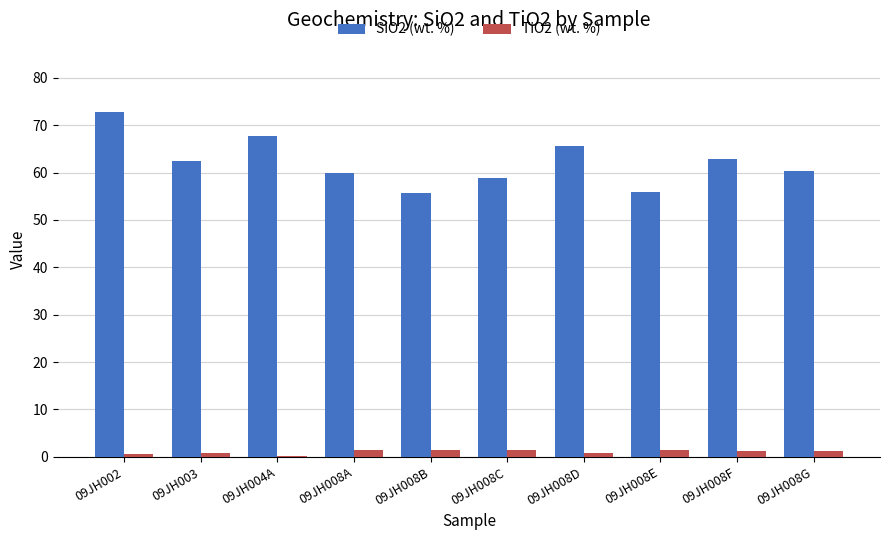

What is the maximum value shown in the chart?

72.9